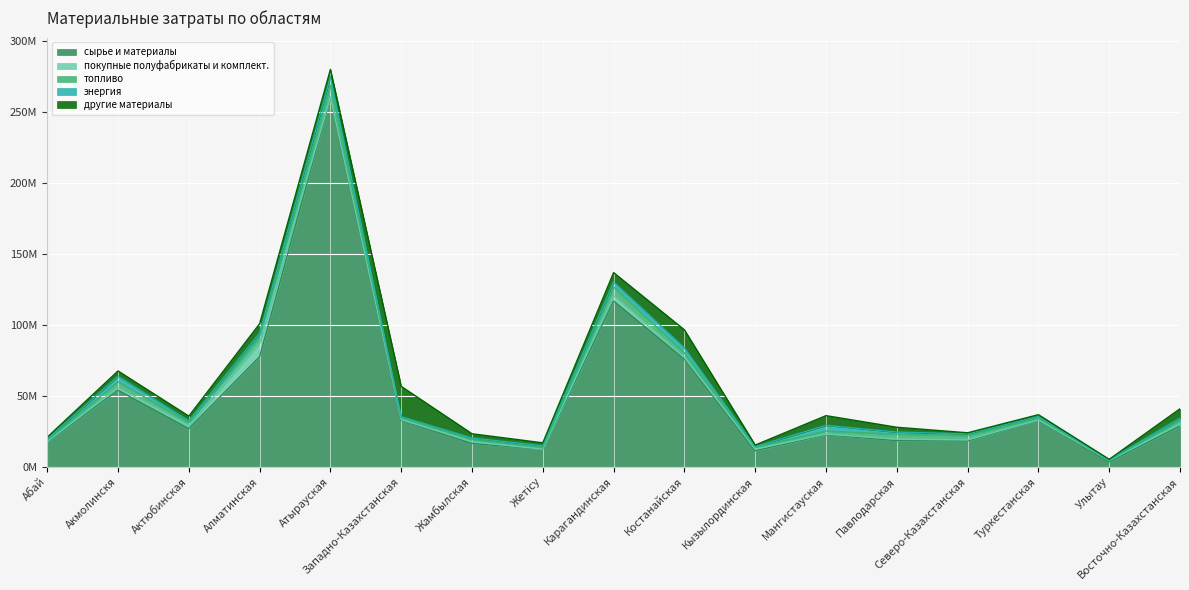

What are all the series names shown in the legend?

сырье и материалы, покупные полуфабрикаты и комплект., топливо, энергия, другие материалы